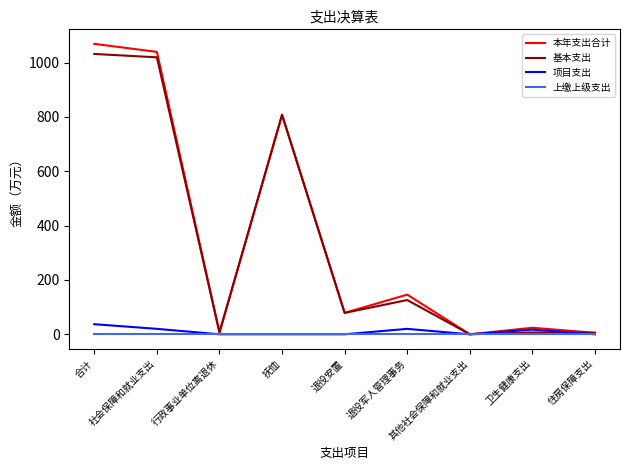

What is the greatest value displayed?

1069.1